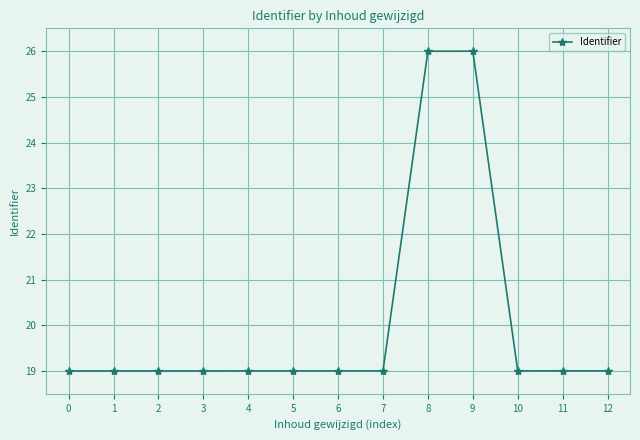

What is the value of the 8th point from the left?

19.0